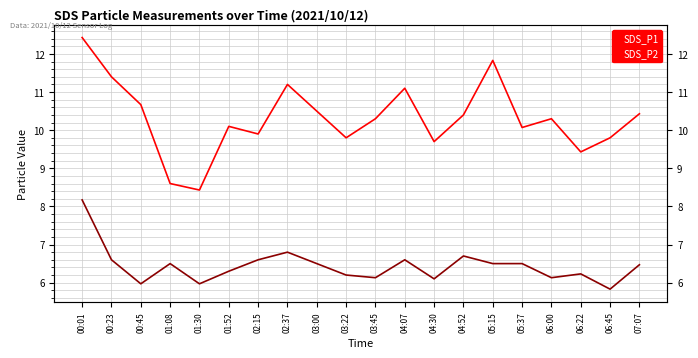

Which series has the largest total across all categories?

SDS_P1